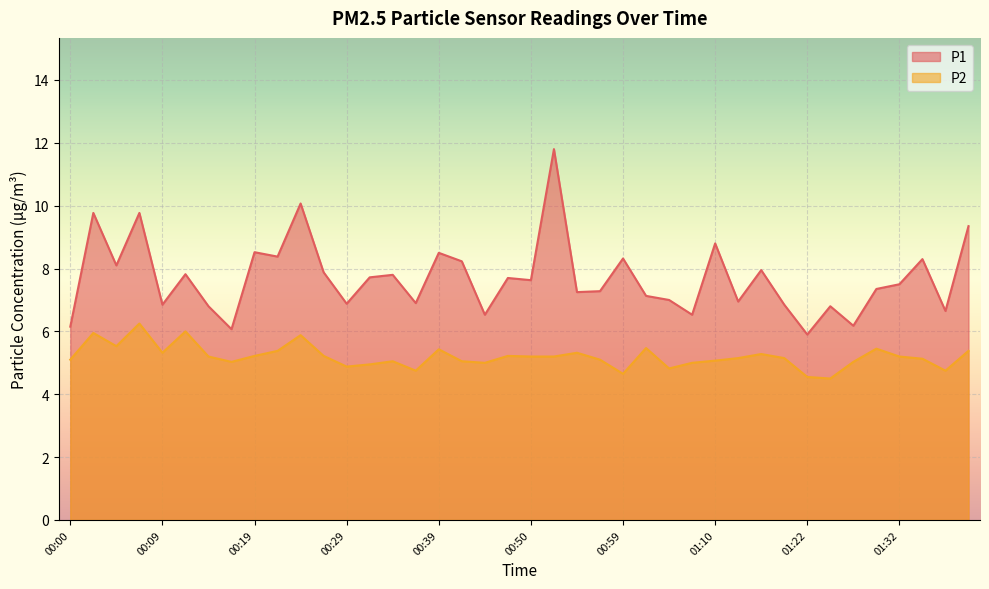

What is the minimum value shown in the chart?

4.5